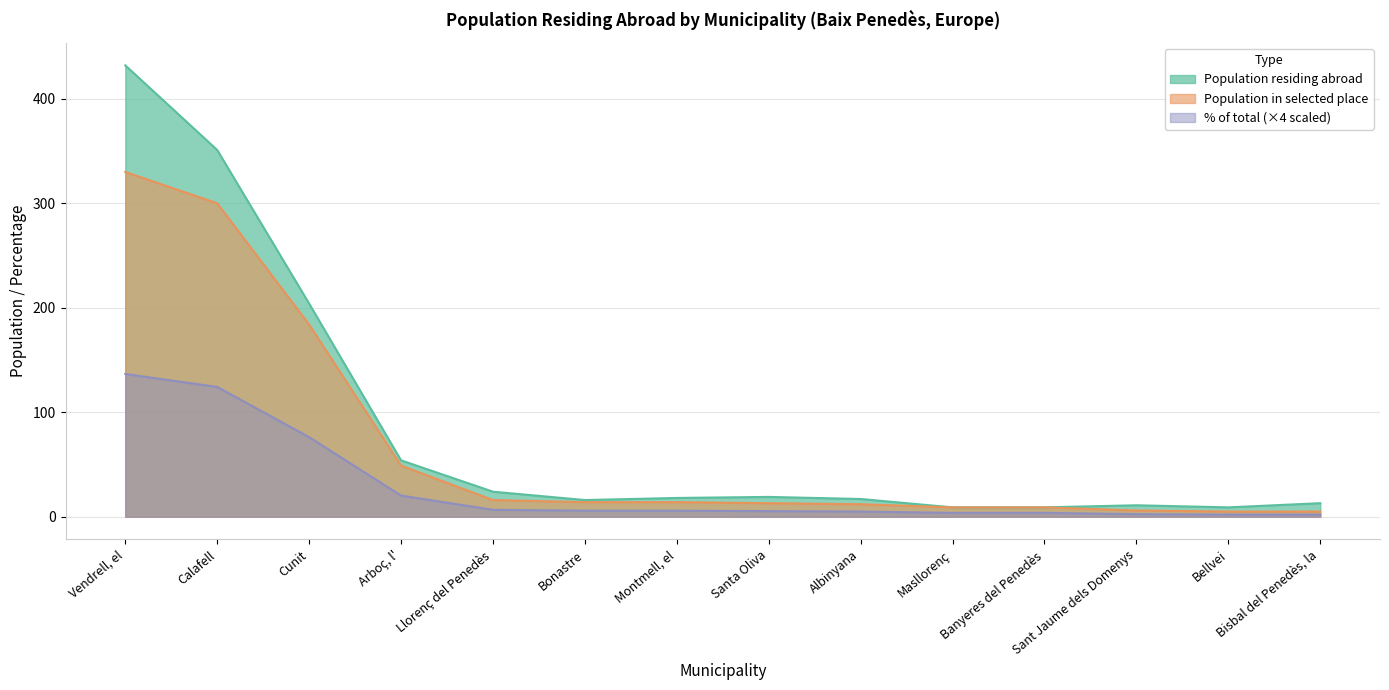

At Calafell, list the series in order from largest to smallest.

Population residing abroad, Population in selected place, % of total (×4 scaled)